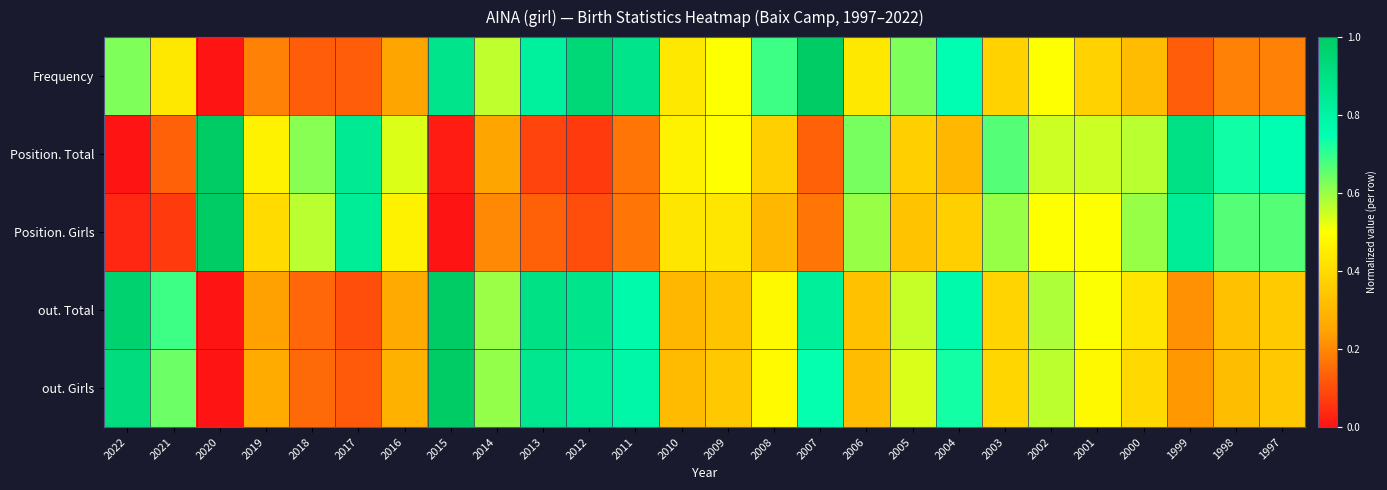

What is the total value across all series at 2013?

2.8